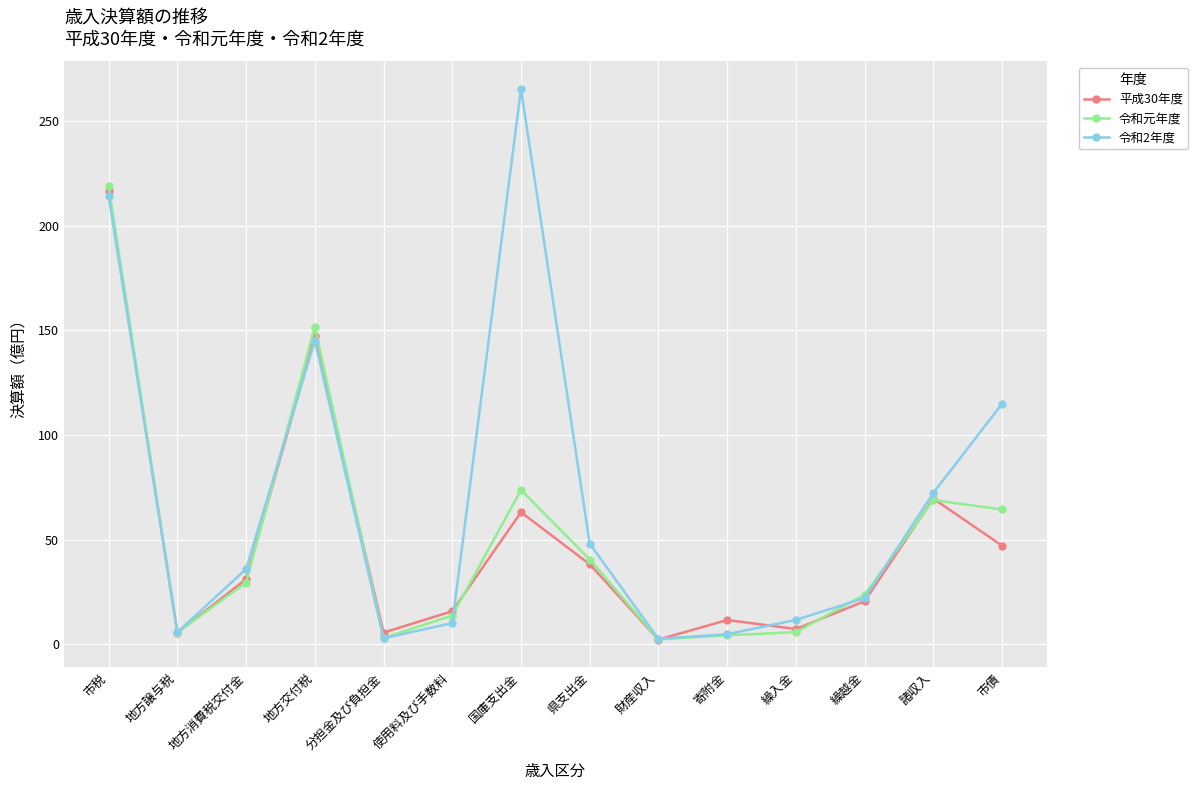

True or false: 平成30年度 has a value of 147.1 at 地方交付税.

True